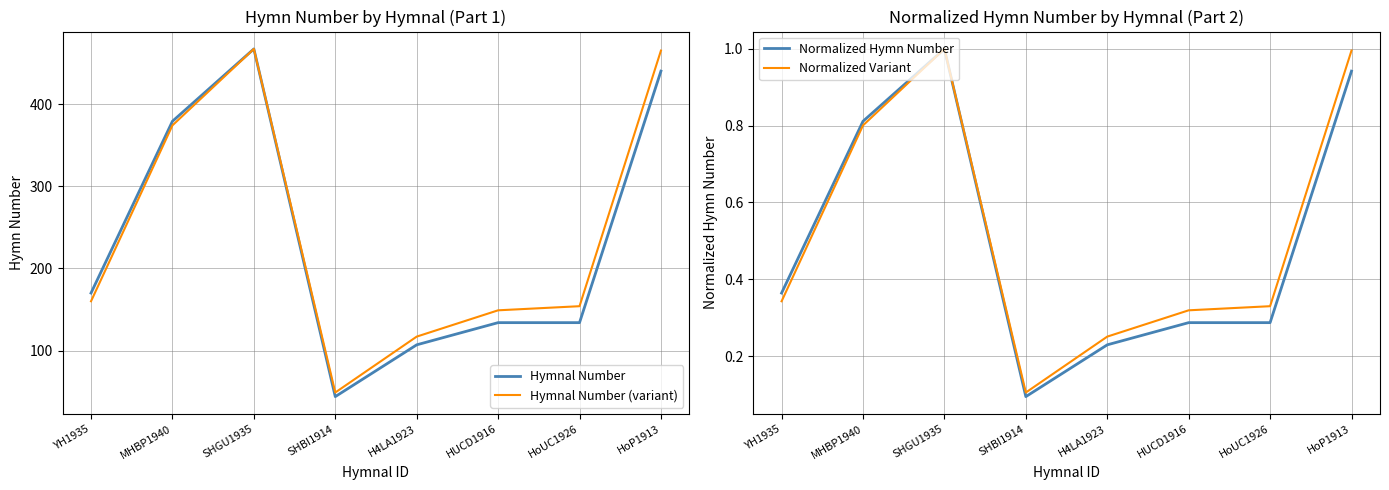

True or false: Hymnal Number and Hymnal Number (variant) cross at least once.

False